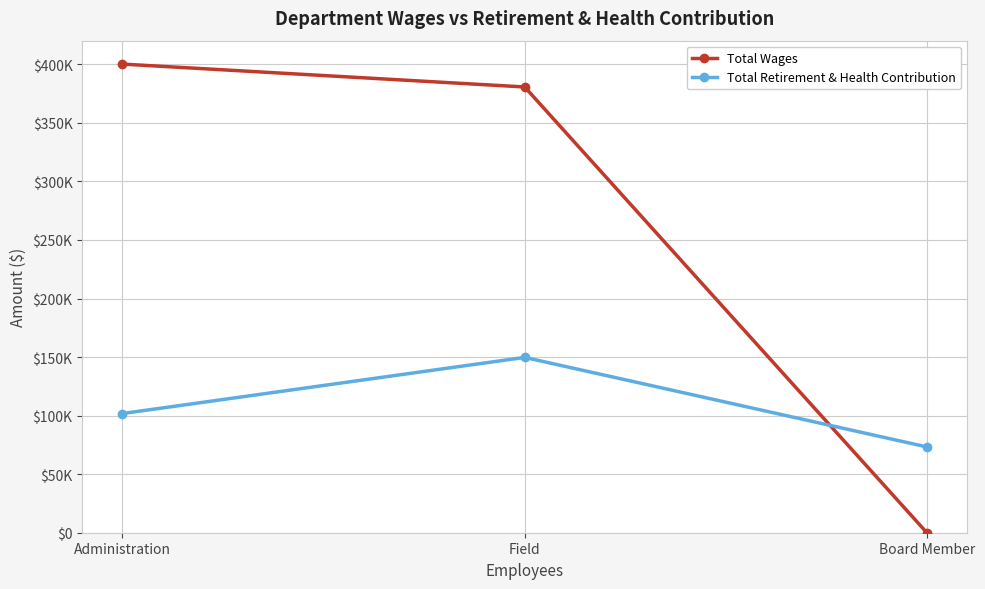

What is the average value of the Total Retirement & Health Contribution series?

108267